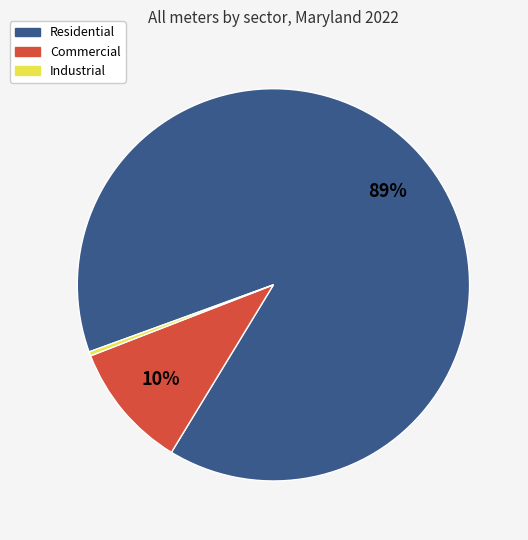

To the nearest percent, what is the combined percentage of Commercial and Residential?

100%